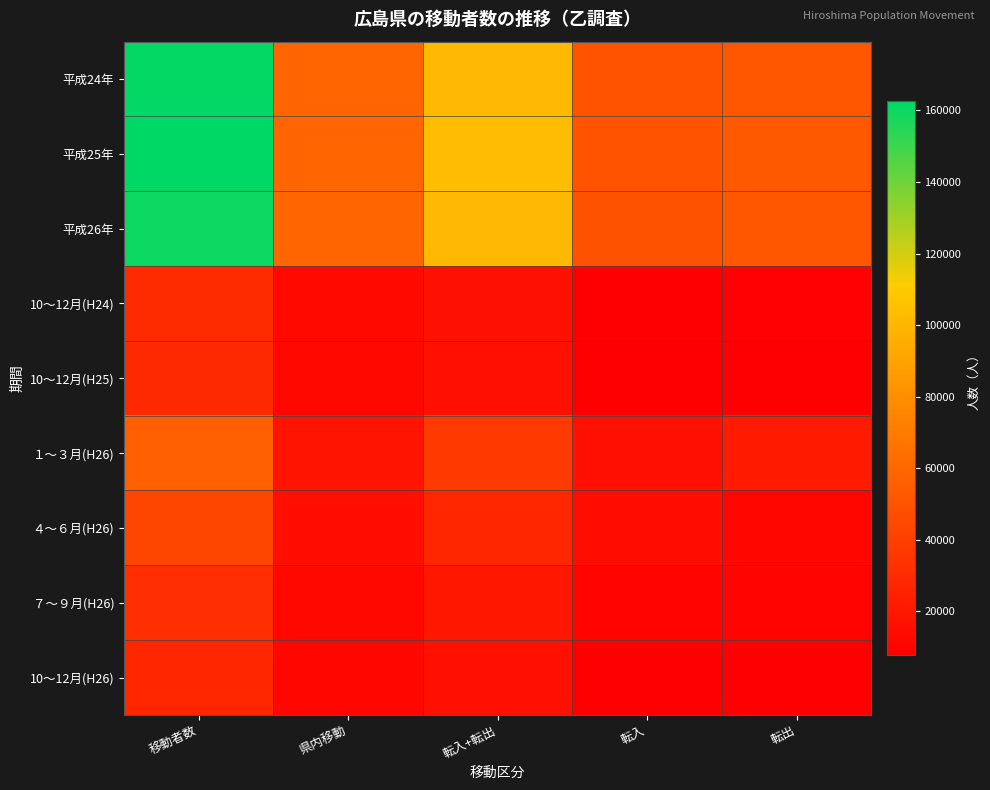

Reading right to left, transcribe all the data shown in this chart.

平成24年: 転出=52100	転入=50158	転入+転出=102258	県内移動=59316	移動者数=161574
平成25年: 転出=53384	転入=49900	転入+転出=103284	県内移動=59237	移動者数=162521
平成26年: 転出=51954	転入=49484	転入+転出=101438	県内移動=58967	移動者数=160405
10～12月(H24): 転出=8609	転入=8287	転入+転出=16896	県内移動=12864	移動者数=29760
10～12月(H25): 転出=8186	転入=8246	転入+転出=16432	県内移動=12530	移動者数=28962
１～３月(H26): 転出=21674	転入=16027	転入+転出=37701	県内移動=18320	移動者数=56021
４～６月(H26): 転出=11916	転入=15482	転入+転出=27398	県内移動=15806	移動者数=43204
７～９月(H26): 転出=10178	転入=9729	転入+転出=19907	県内移動=12311	移動者数=32218
10～12月(H26): 転出=8164	転入=7784	転入+転出=15948	県内移動=11558	移動者数=27506